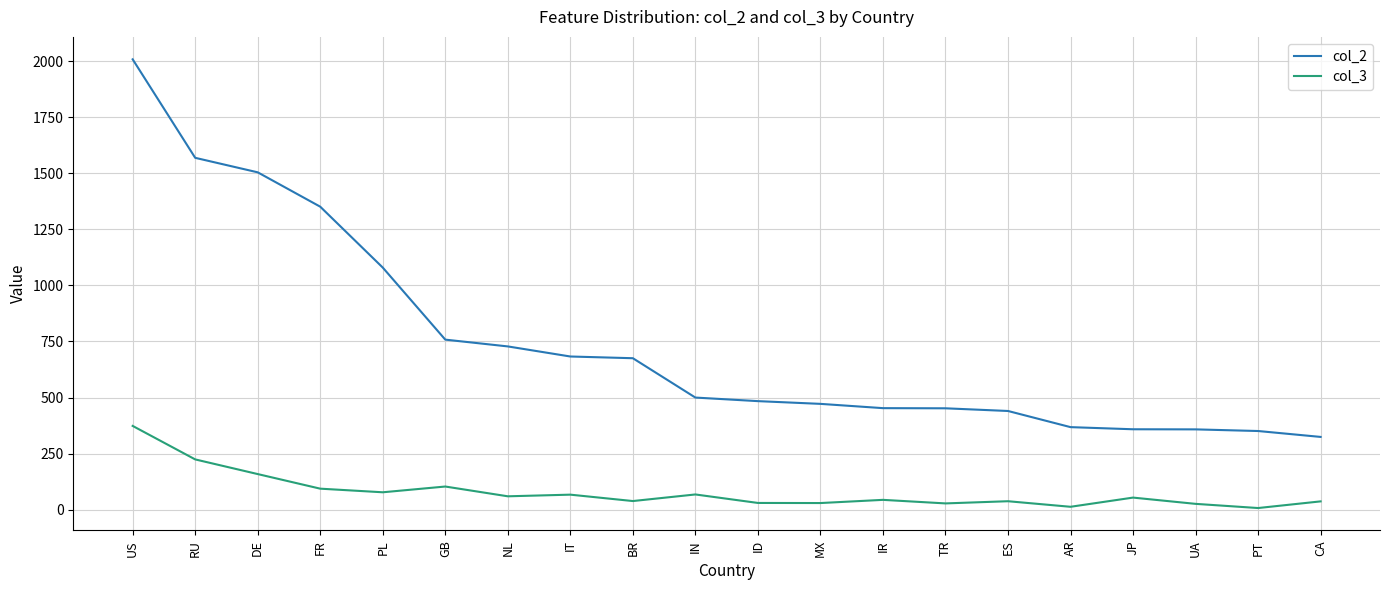

The value of col_2 at GB is 758.0. True or false?

True